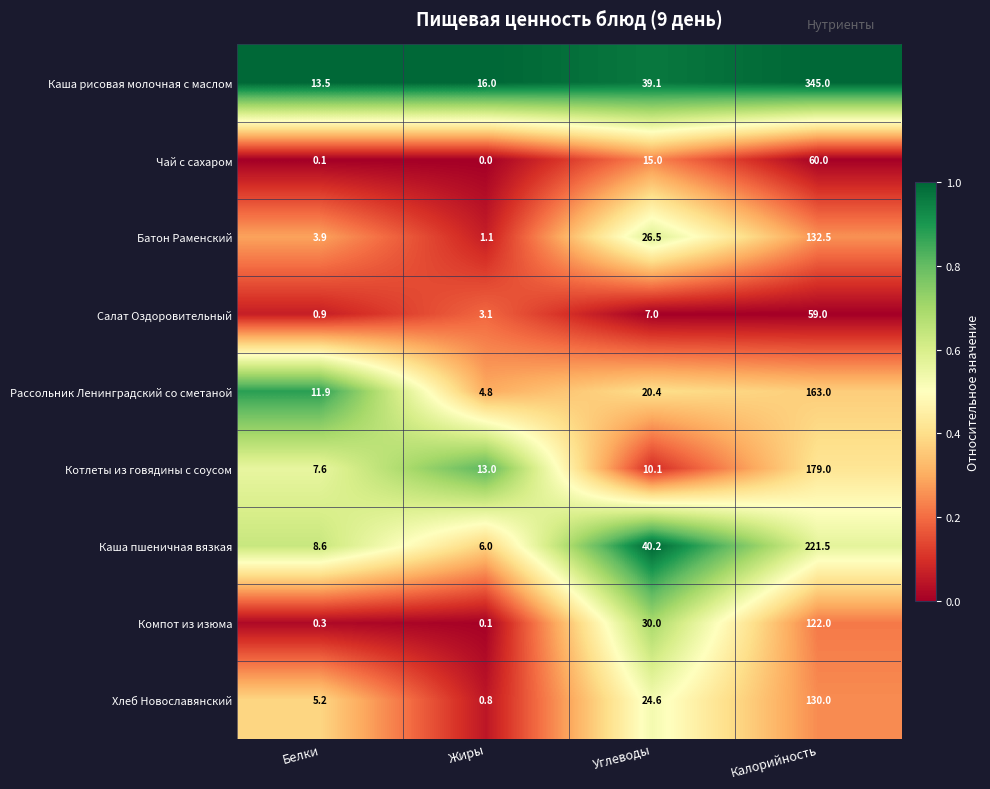

What is the difference between the second highest and minimum values in the Компот из изюма series?

29.9